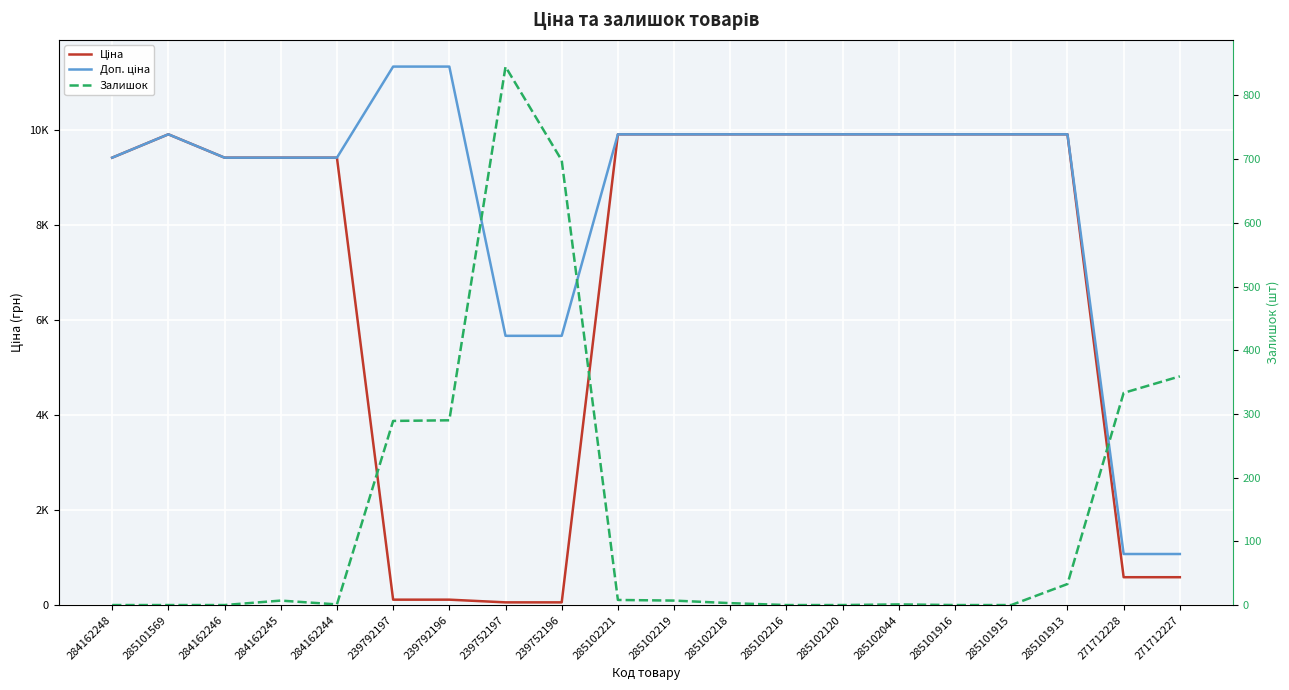

What is the label of the 18th point from the right?

284162246